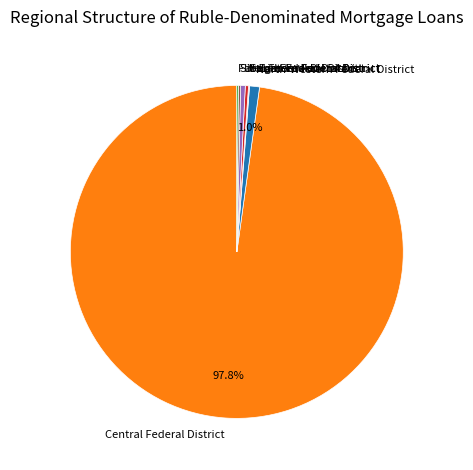

Is there a majority slice in this chart?

Yes